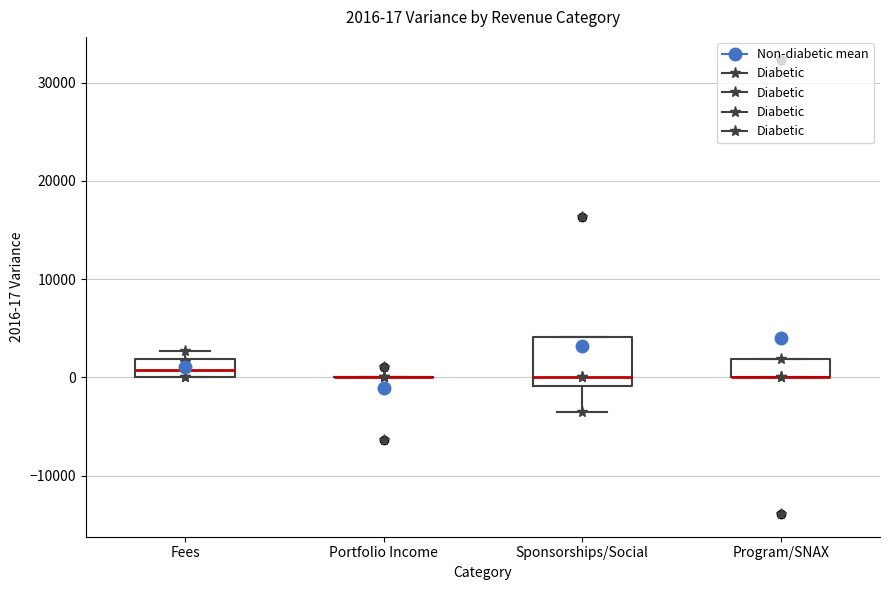

Which box is the tallest, from its lower edge to its upper edge?

Sponsorships/Social